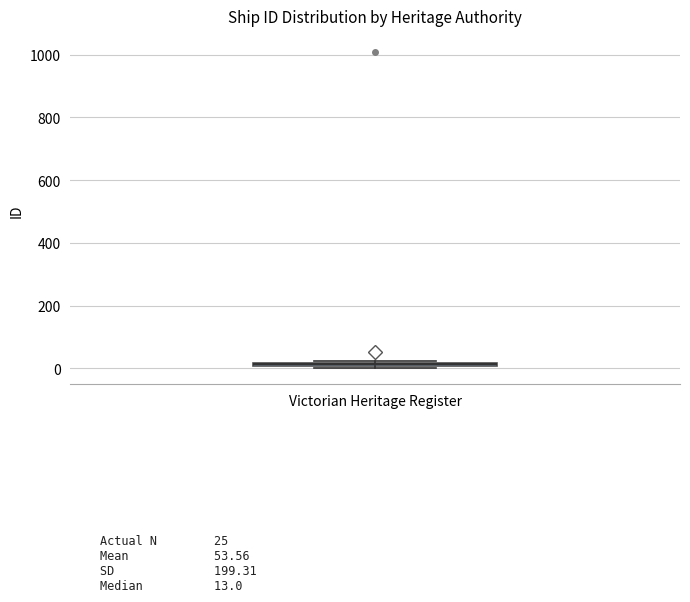

Where is the lower edge of the box for Victorian Heritage Register on the y-axis? The values are not printed on the chart, so give them approximately, as read against the axis.

0